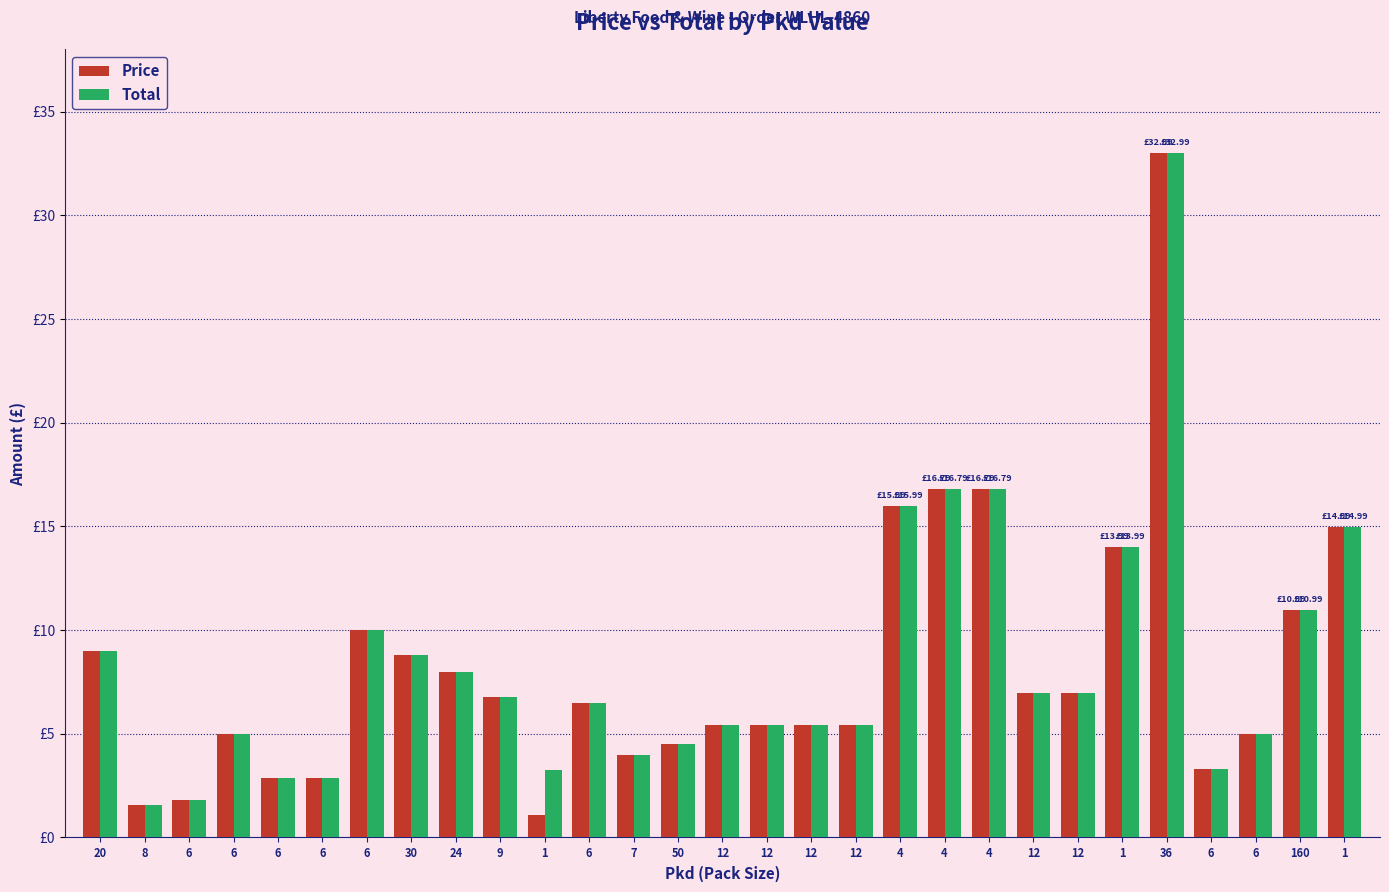

What is the label of the 27th bar from the left?

6